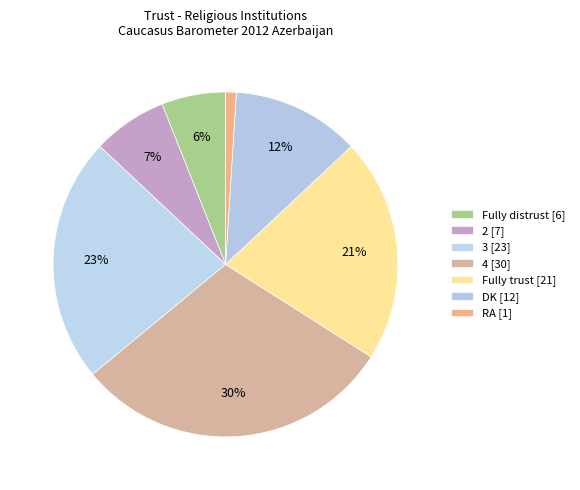

What percentage is the 2 slice, to the nearest percent?

7%